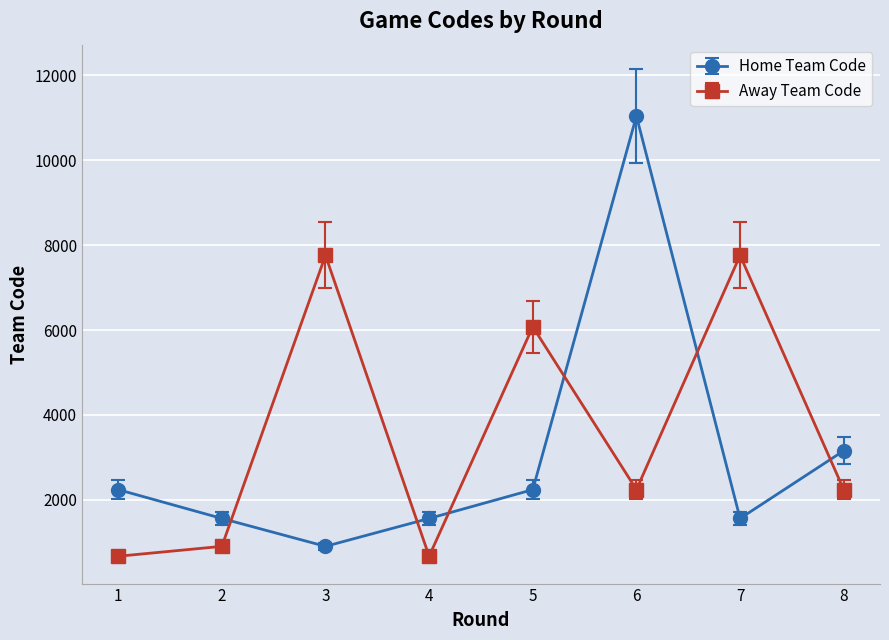

True or false: Home Team Code has more than 2 interior local peaks.

False